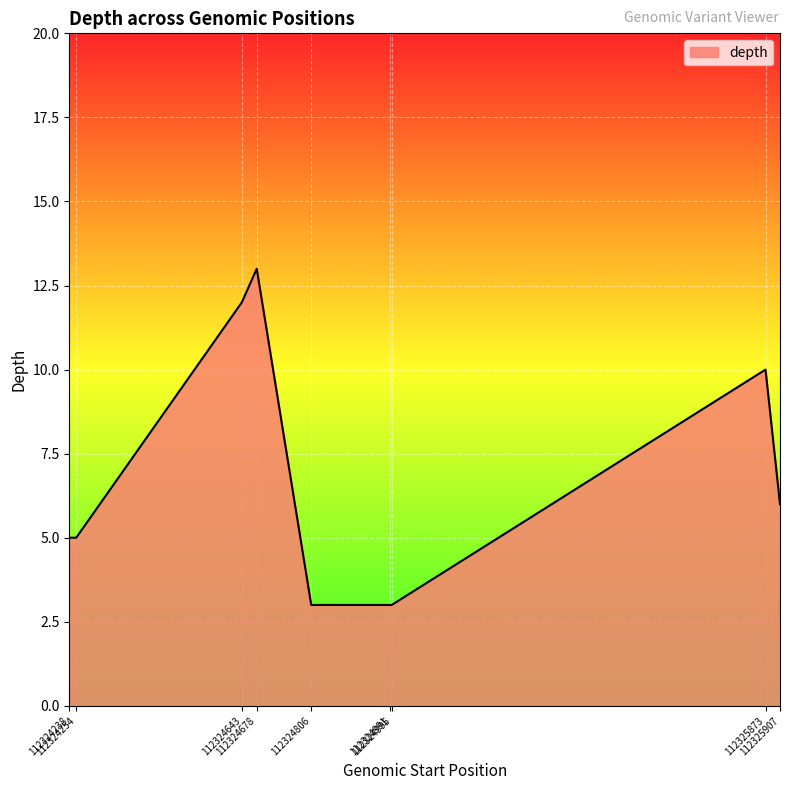

What is the greatest value displayed?

13